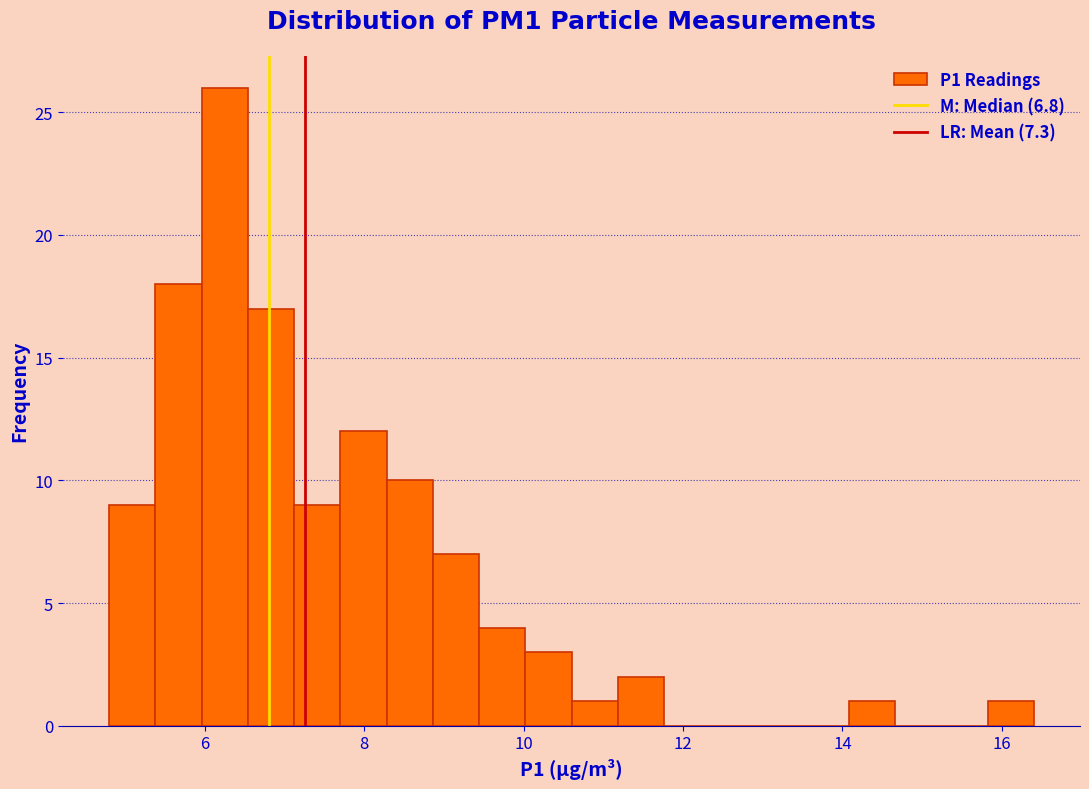

Around what value on the x-axis is the tallest bar? Give the approximate position of its centre, as read against the axis.

6.2